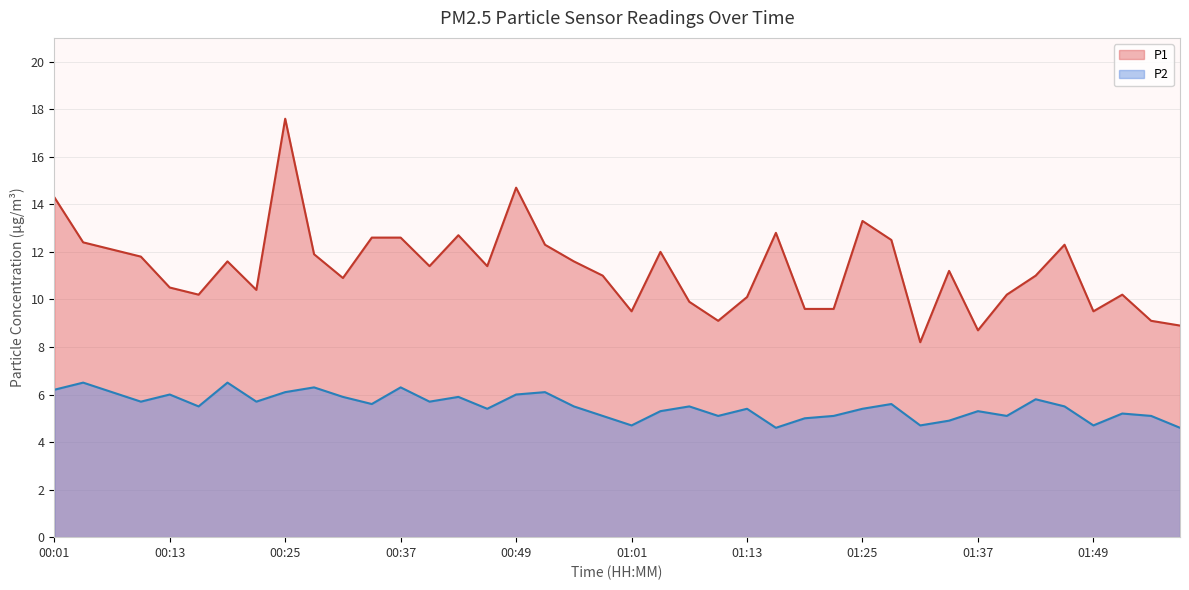

Reading left to right, extract all data points from this chart.

P1: 14.3	12.4	12.1	11.8	10.5	10.2	11.6	10.4	17.6	11.9	10.9	12.6	12.6	11.4	12.7	11.4	14.7	12.3	11.6	11.0	9.5	12.0	9.9	9.1	10.1	12.8	9.6	9.6	13.3	12.5	8.2	11.2	8.7	10.2	11.0	12.3	9.5	10.2	9.1	8.9
P2: 6.2	6.5	6.1	5.7	6.0	5.5	6.5	5.7	6.1	6.3	5.9	5.6	6.3	5.7	5.9	5.4	6.0	6.1	5.5	5.1	4.7	5.3	5.5	5.1	5.4	4.6	5.0	5.1	5.4	5.6	4.7	4.9	5.3	5.1	5.8	5.5	4.7	5.2	5.1	4.6